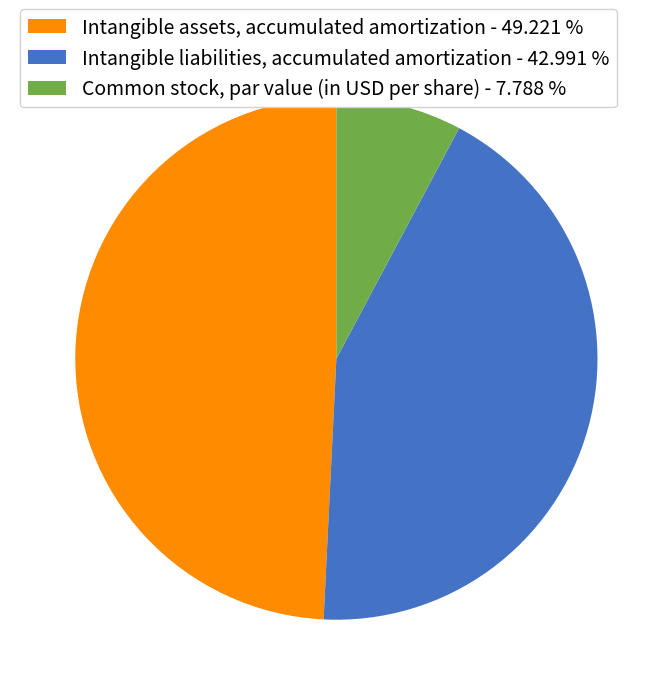

Does Intangible assets, accumulated amortization represent more than half of the total?

No